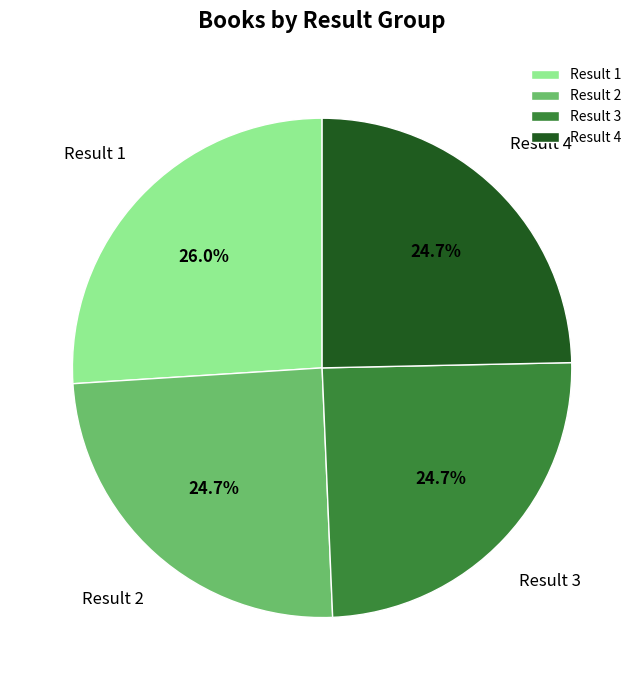

Is Result 3 the majority of the pie?

No